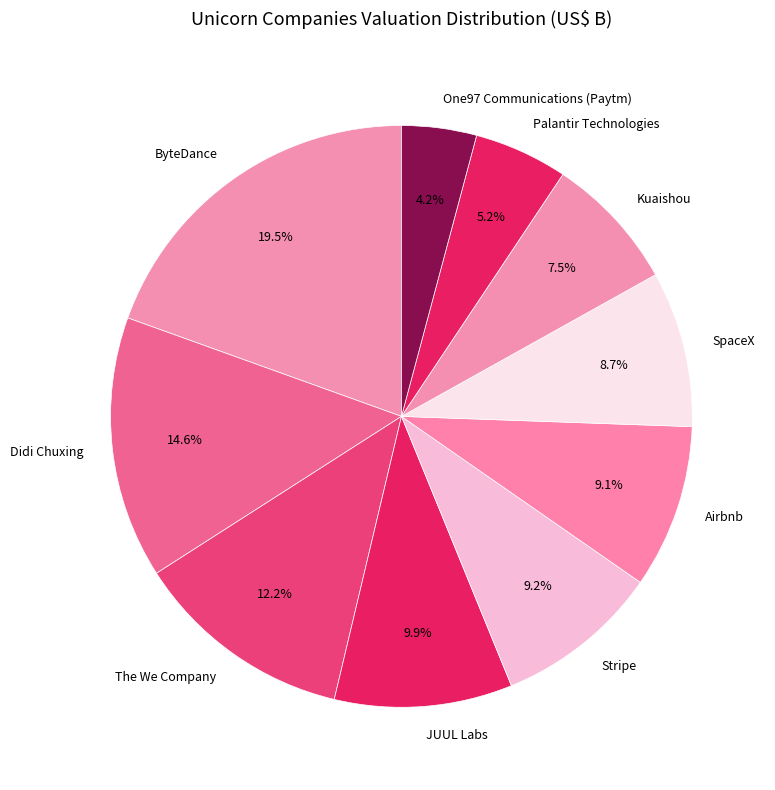

How much of the chart is everything except Stripe?

90.8%